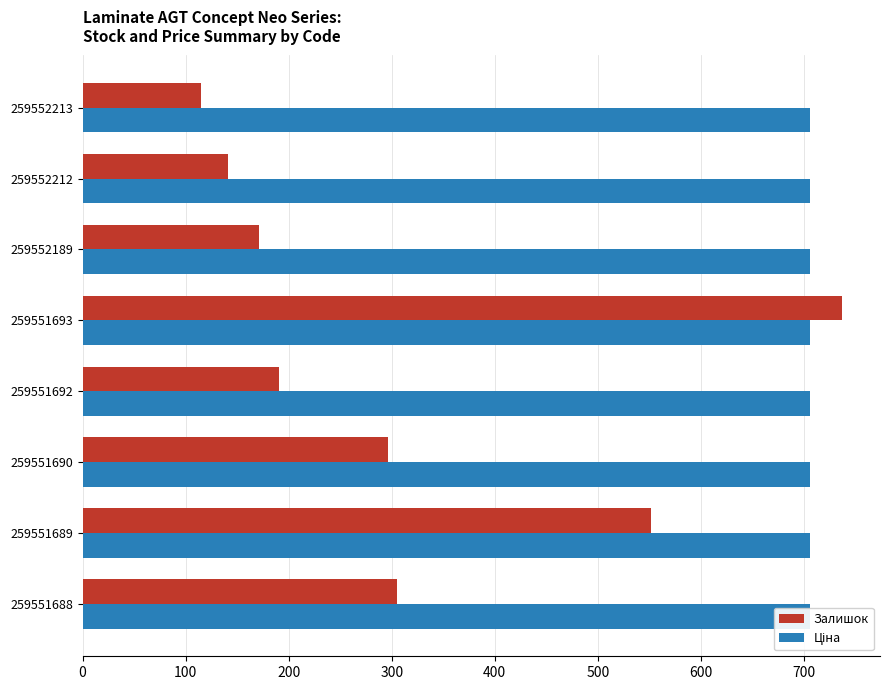

Which series has the widest spread of values?

Залишок